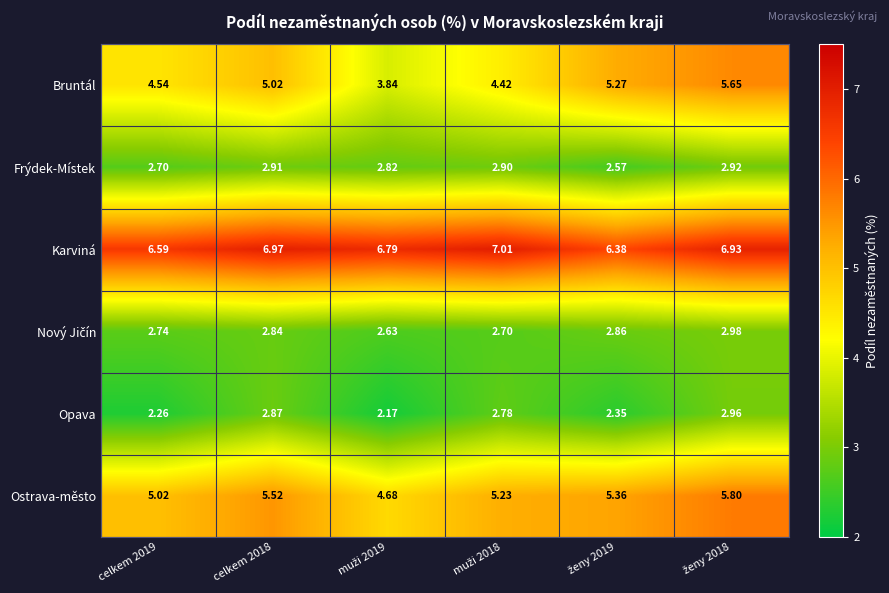

Which series has the largest total across all categories?

Karviná